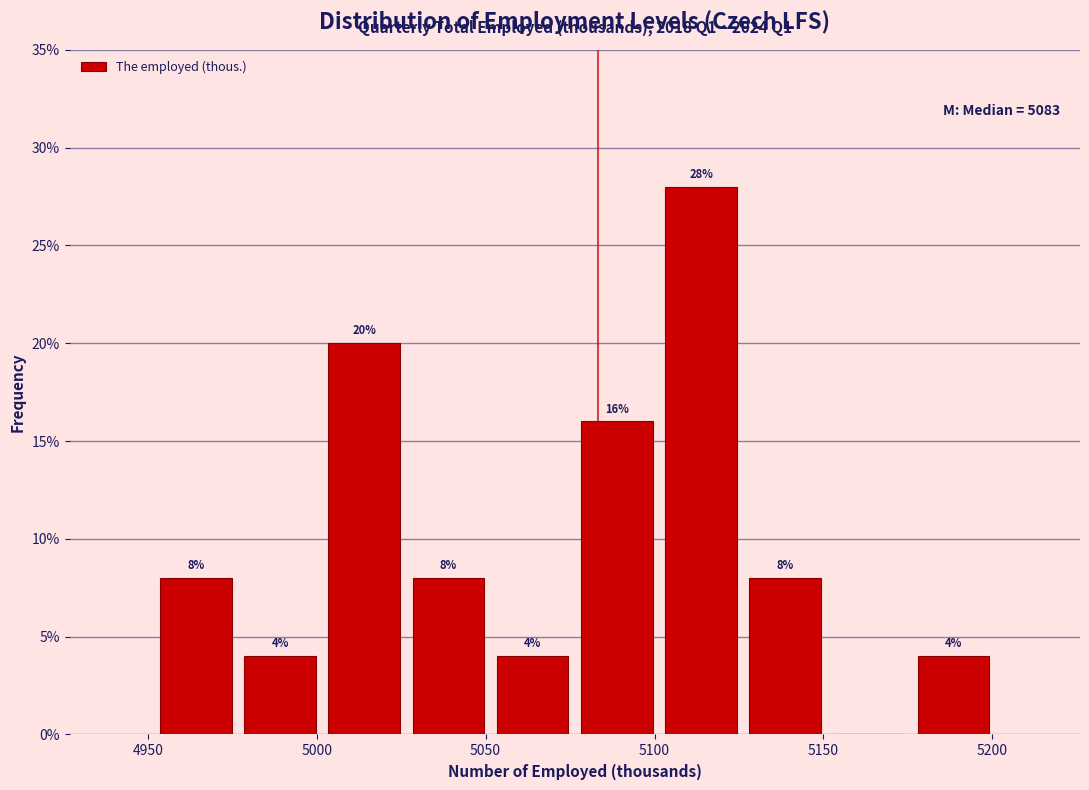

Over which range of the x-axis is the bar tallest?

5100 to 5125